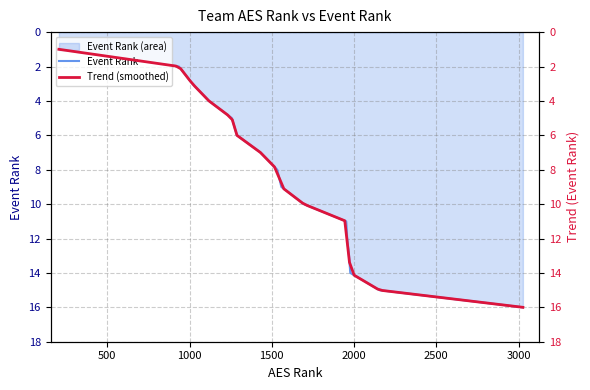

What is the average value?

8